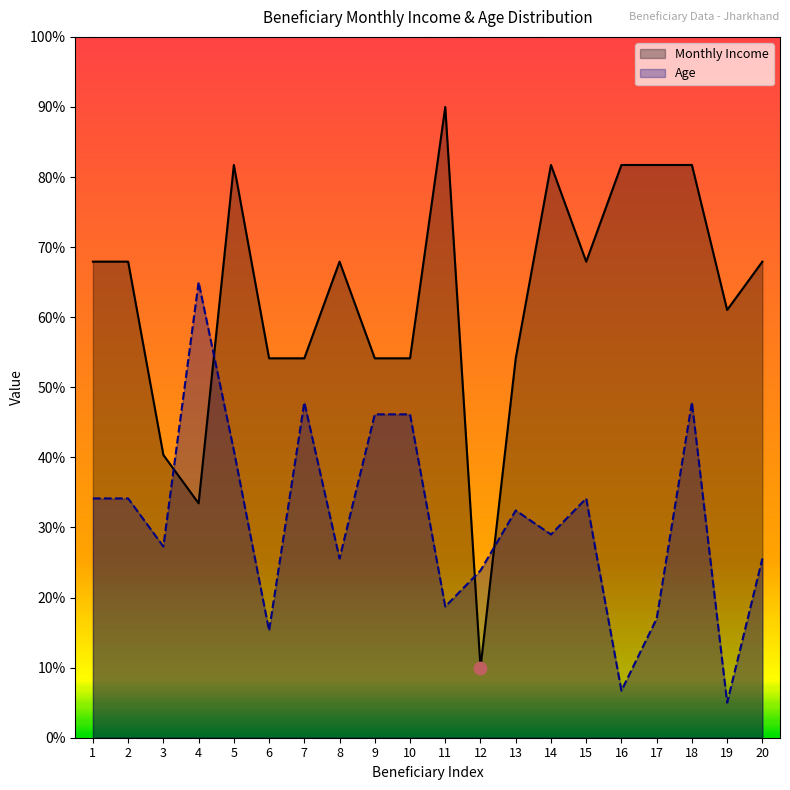

At which category is the sum across all series the highest?

18